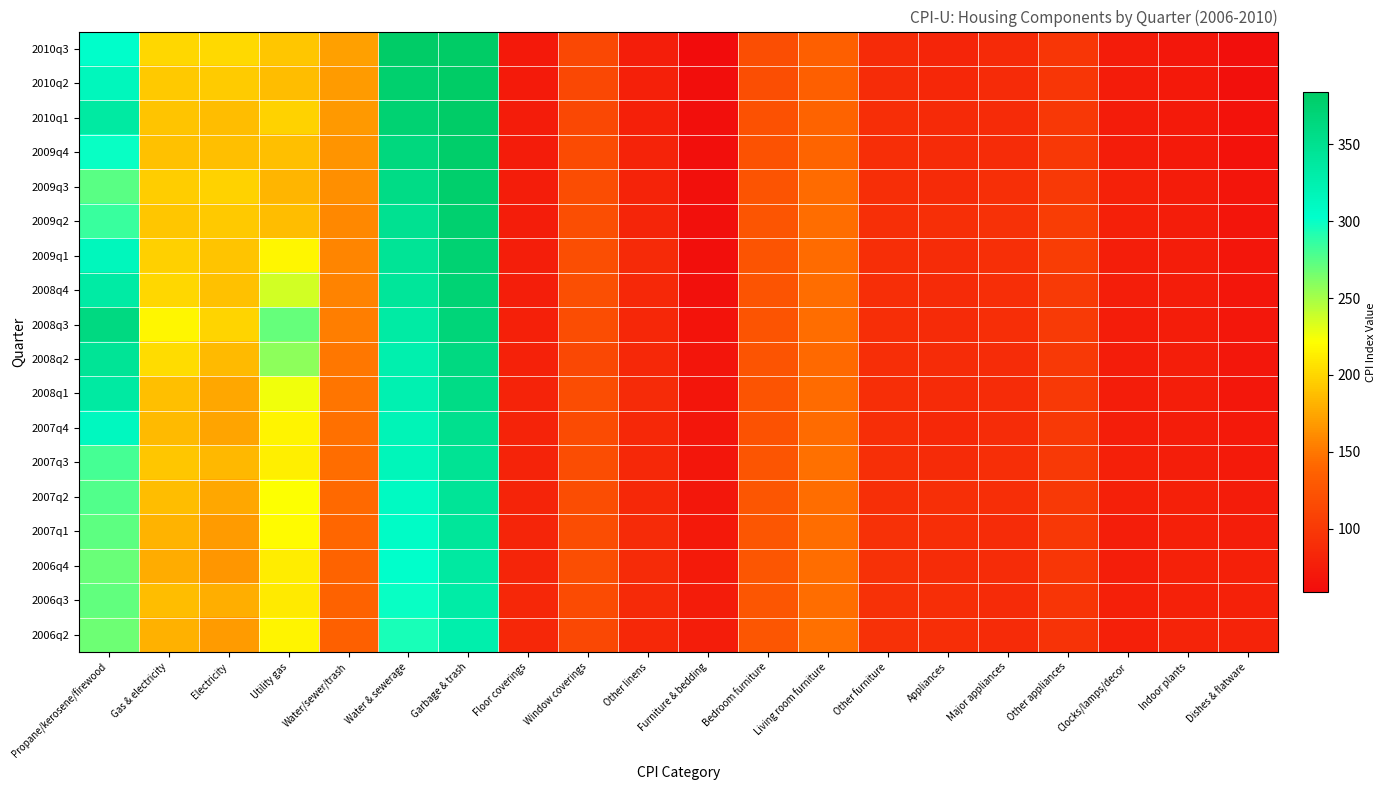

Rank the series at Furniture & bedding from highest to lowest value.

2006q2, 2006q3, 2006q4, 2007q1, 2007q2, 2007q3, 2007q4, 2008q1, 2008q2, 2008q3, 2009q2, 2009q3, 2008q4, 2009q1, 2010q1, 2009q4, 2010q2, 2010q3